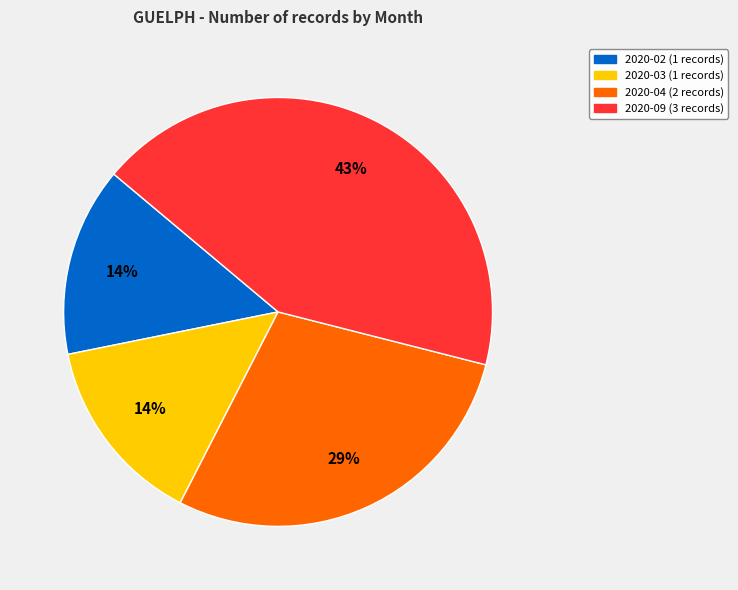

Does any single category account for the majority?

No